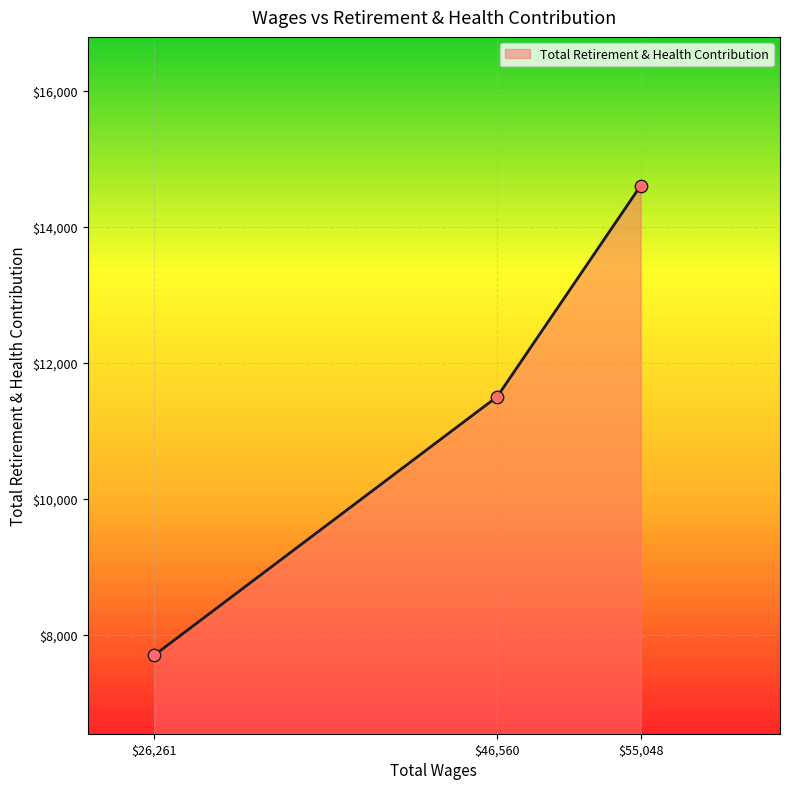

The chart shows a value of 7700 at $26,261. True or false?

True